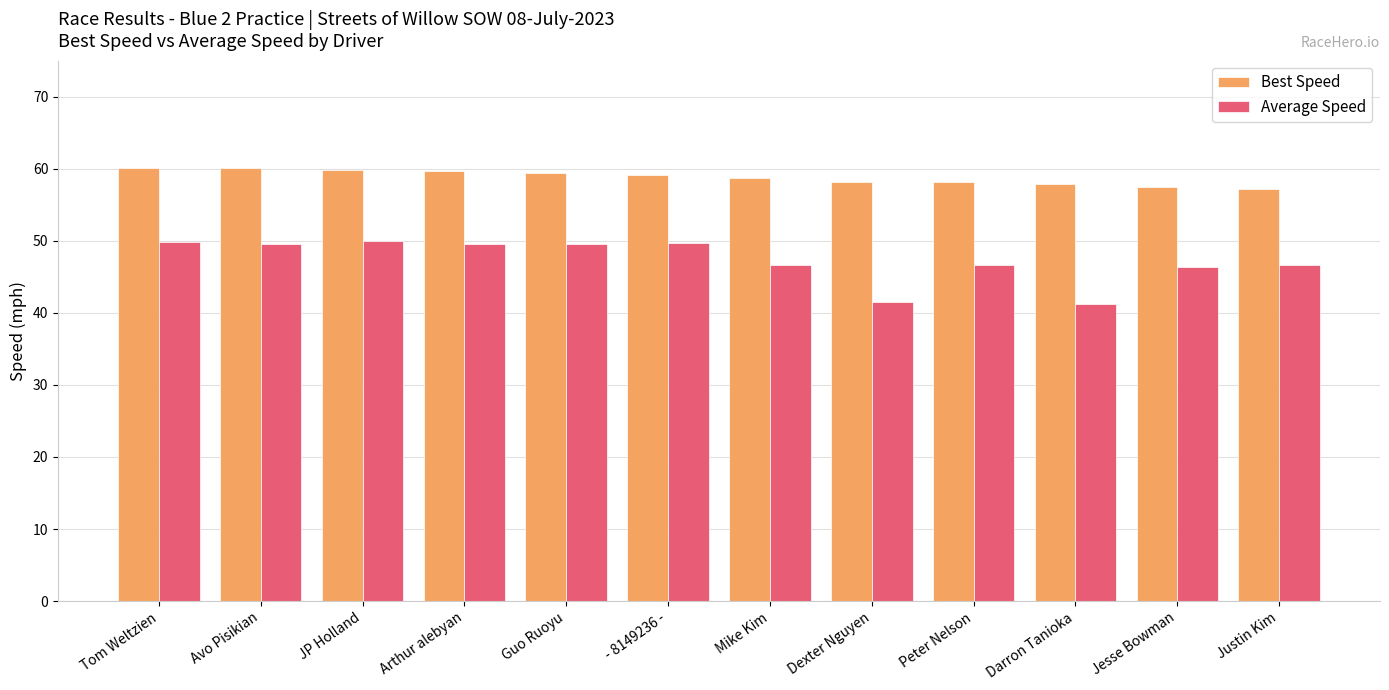

What is the label of the 10th bar from the right?

JP Holland